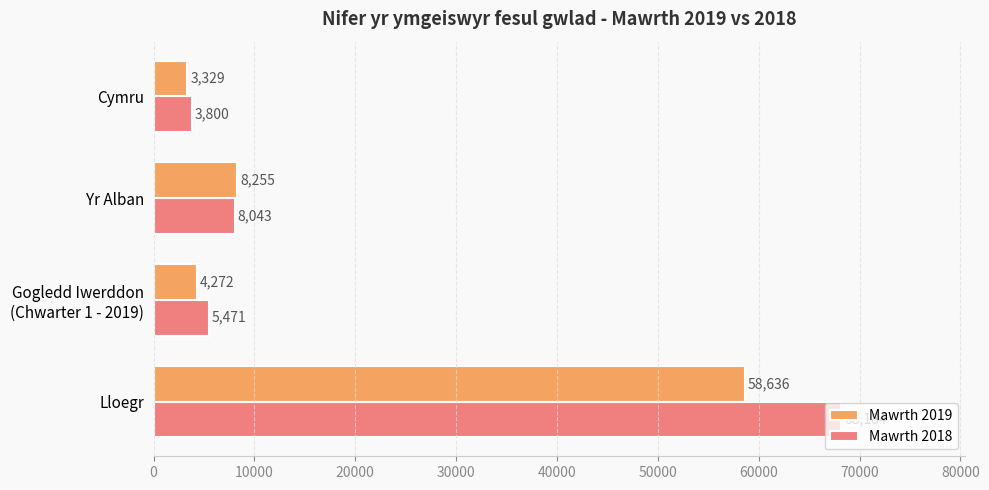

True or false: Mawrth 2018 has a value of 3800 at Cymru.

True